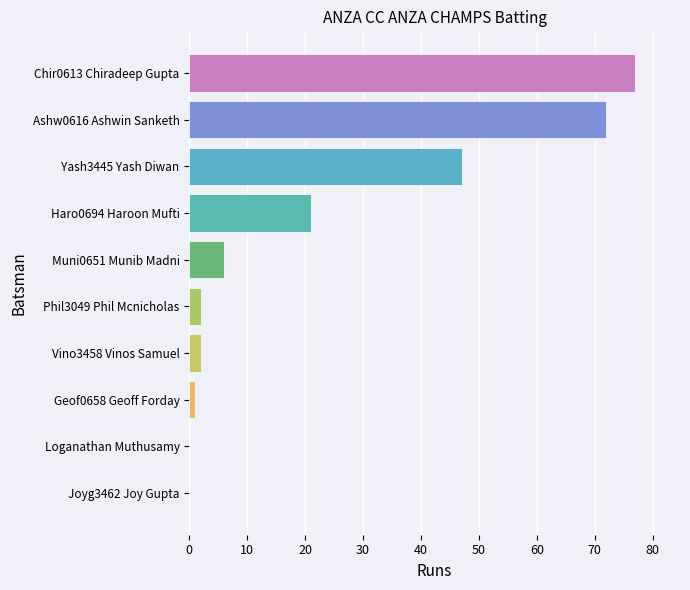

What is the sum of the values at Ashw0616 Ashwin Sanketh and Vino3458 Vinos Samuel?

74